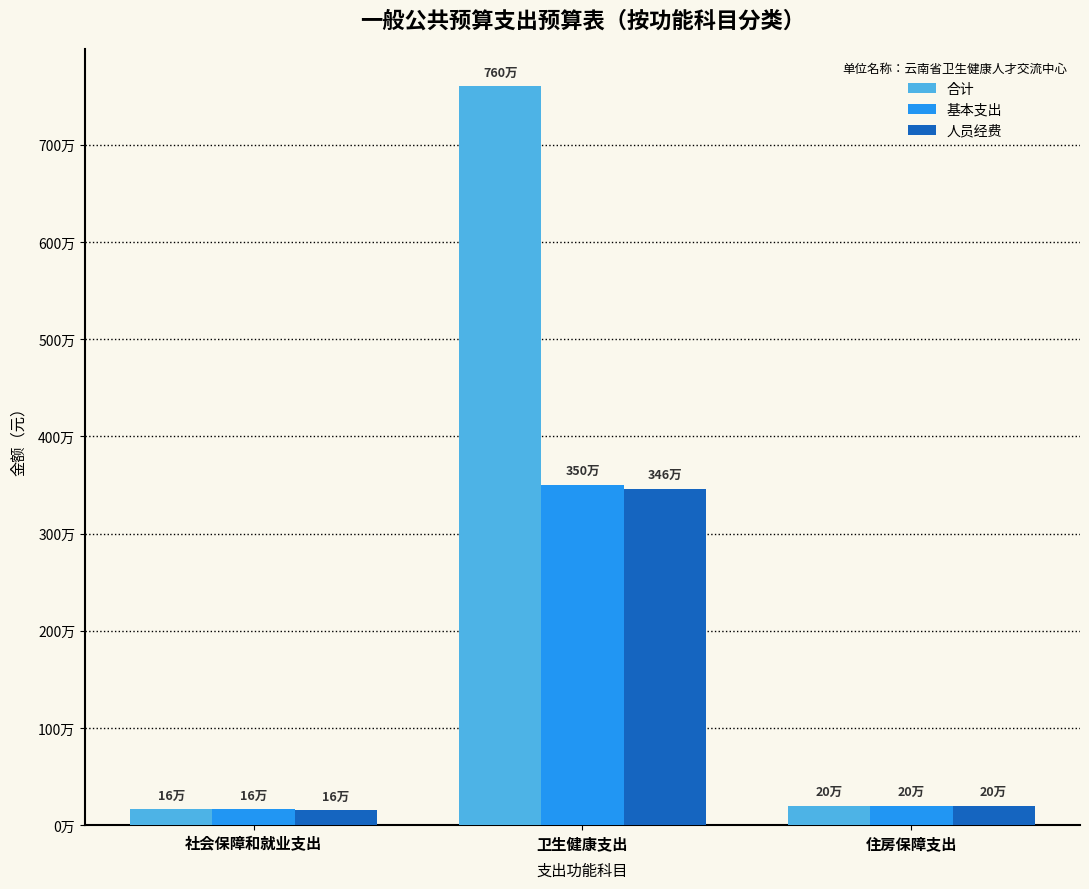

What are all the series names shown in the legend?

合计, 基本支出, 人员经费